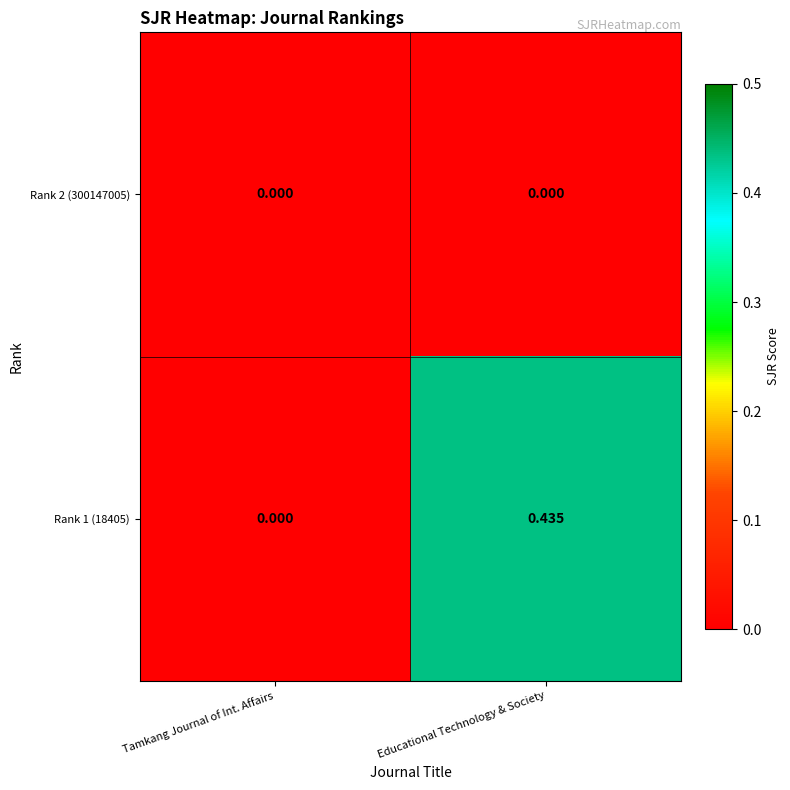

At which category does the chart reach its peak across all series?

Educational Technology & Society